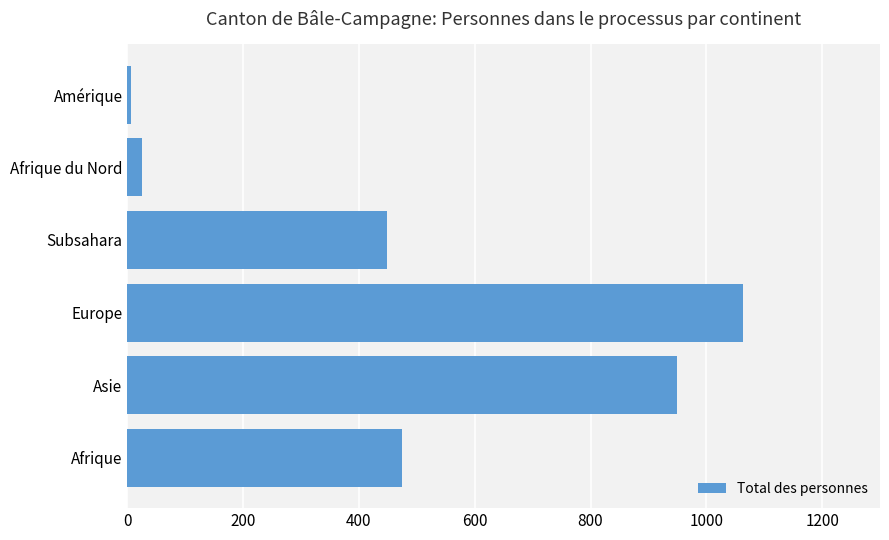

What is the ratio of the value at Europe to the value at Subsahara?

2.4